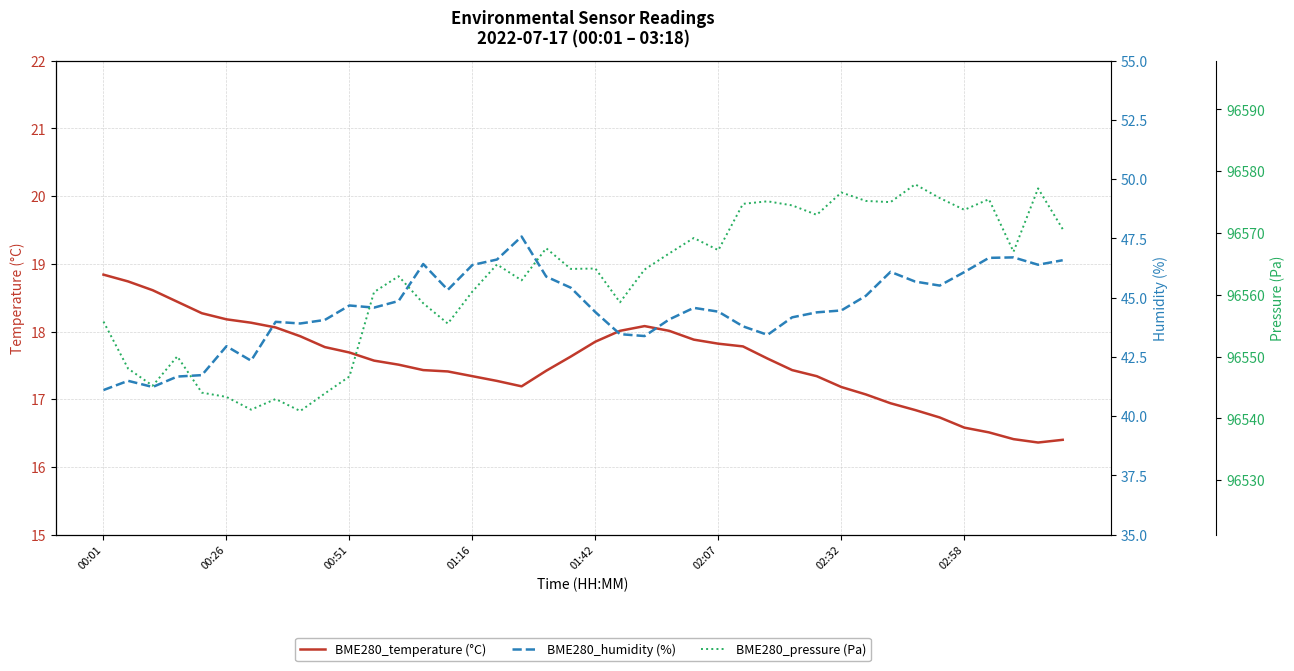

What are all the series names shown in the legend?

BME280_temperature (°C), BME280_humidity (%), BME280_pressure (Pa)